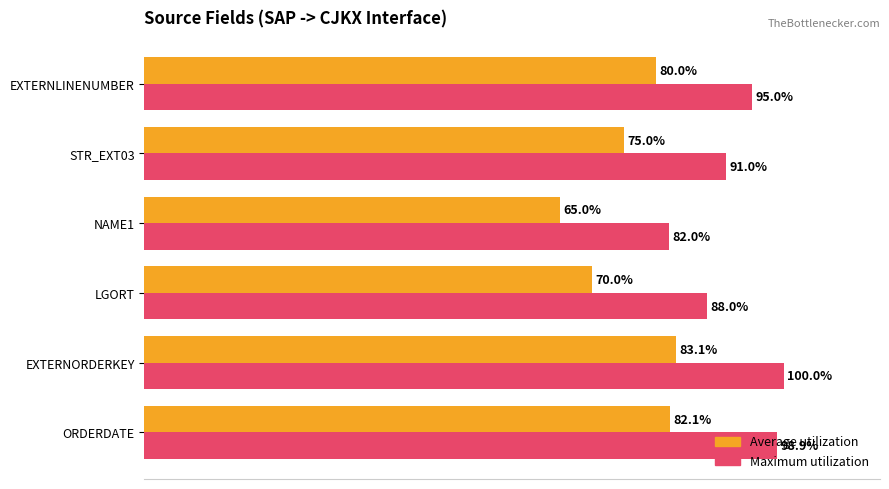

At which label is Maximum utilization closest to 91?

STR_EXT03